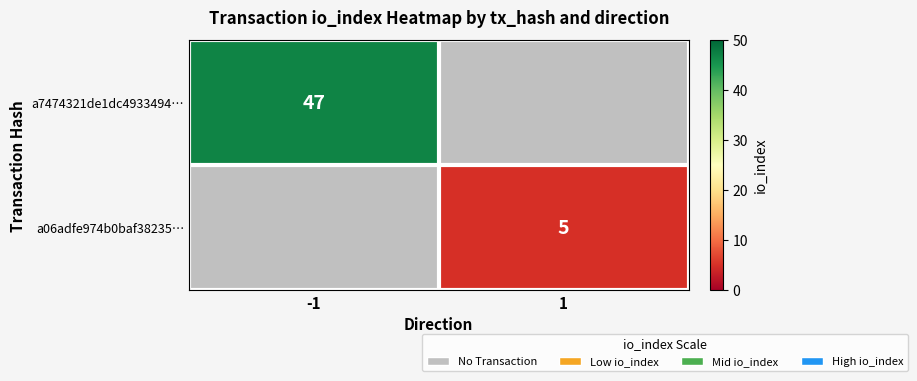

The a7474321de1dc4933494… series shows 47 at -1. True or false?

True